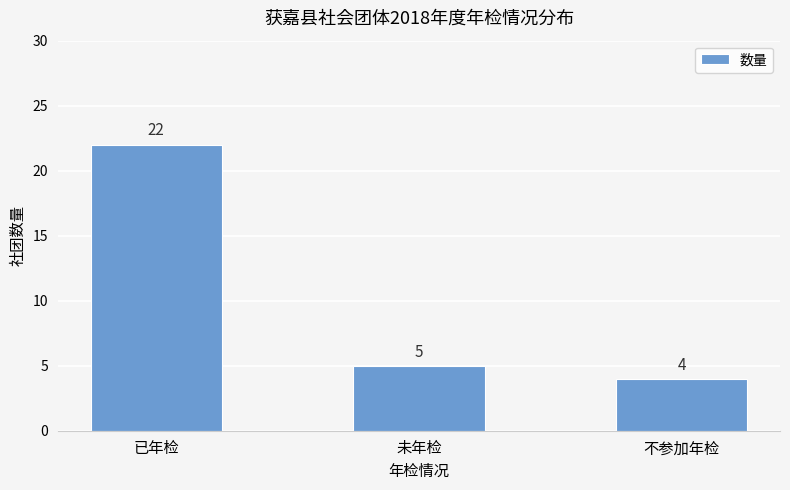

What position from the right is 不参加年检?

1